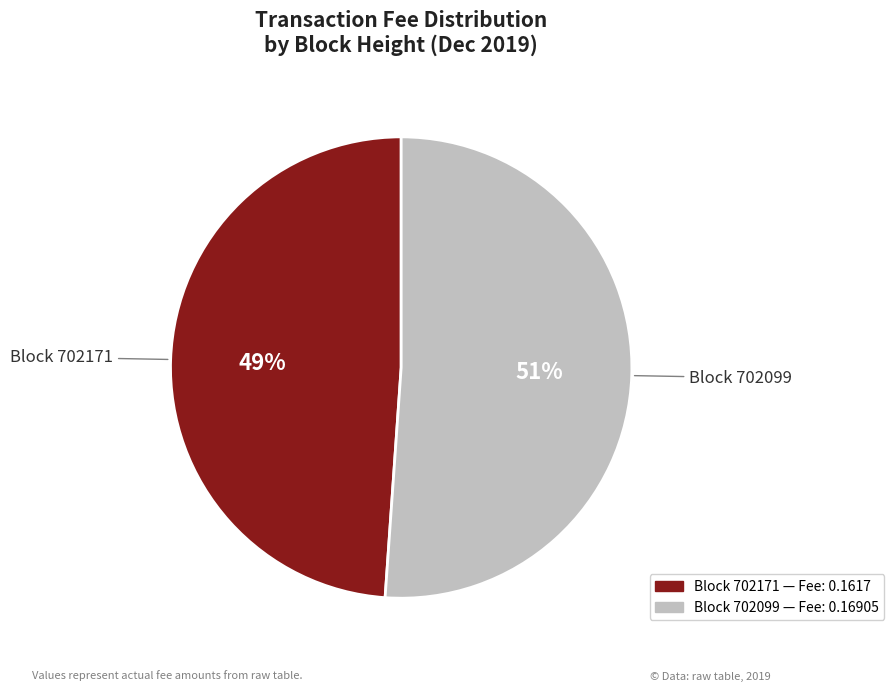

Is there any slice that represents more than half of the pie?

Yes